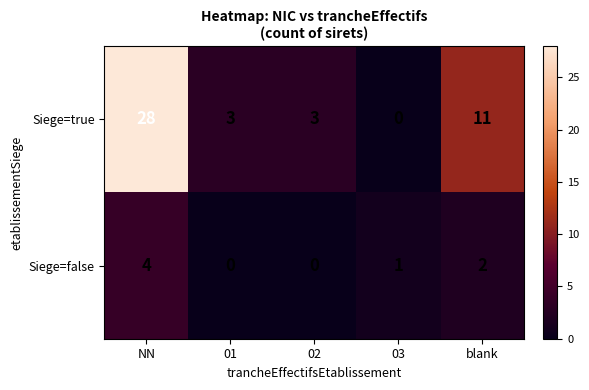

What is the spread (max minus min) of values at NN?

24